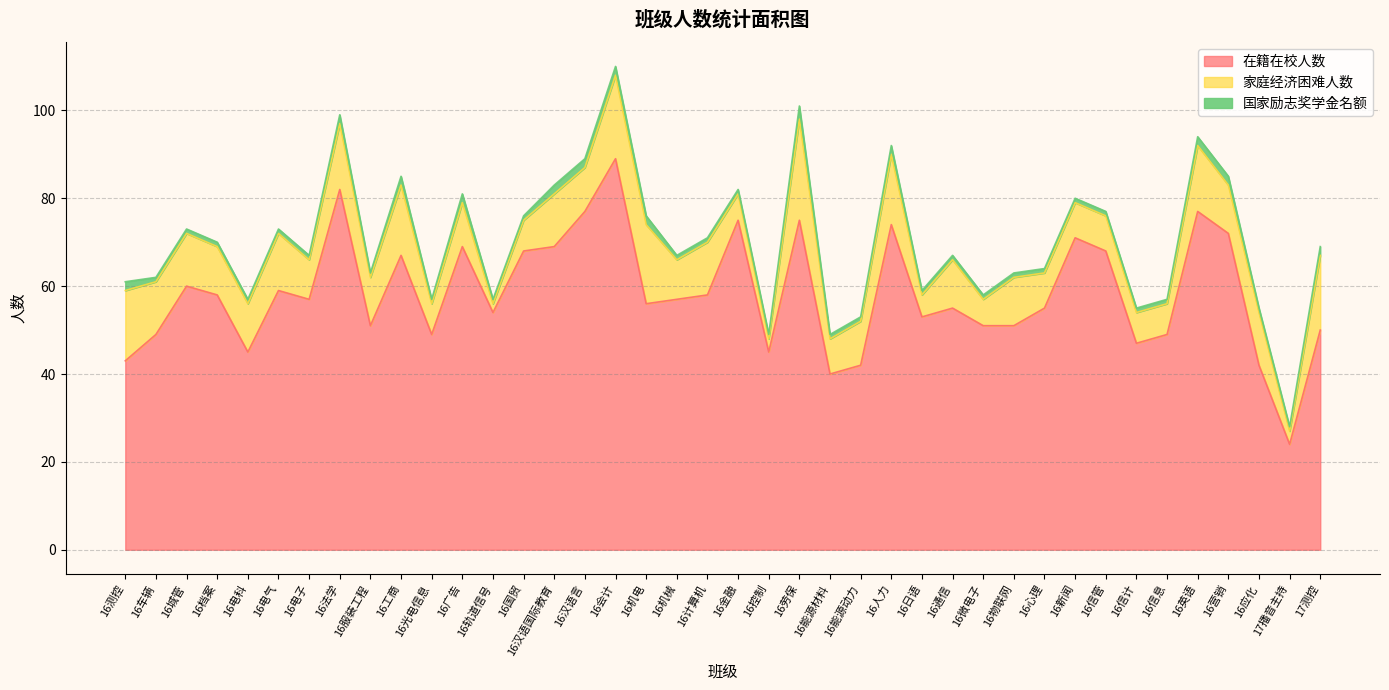

What position from the left is 16轨道信号?

13